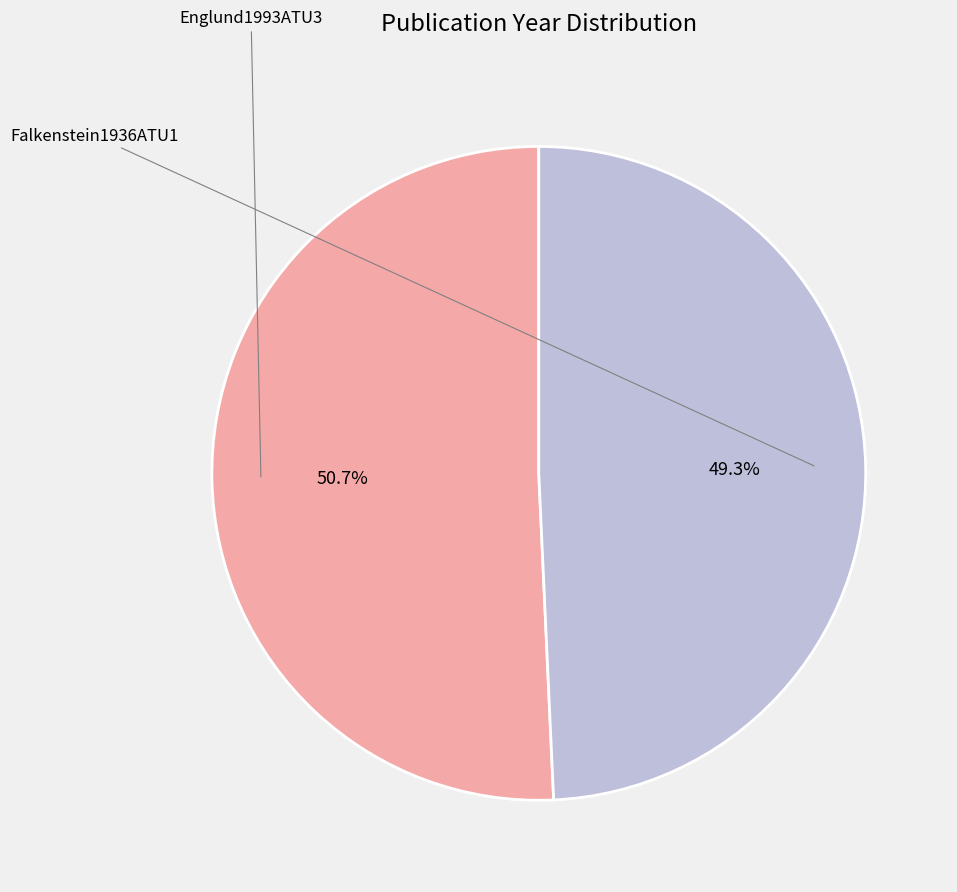

How many slices are in this pie chart?

2